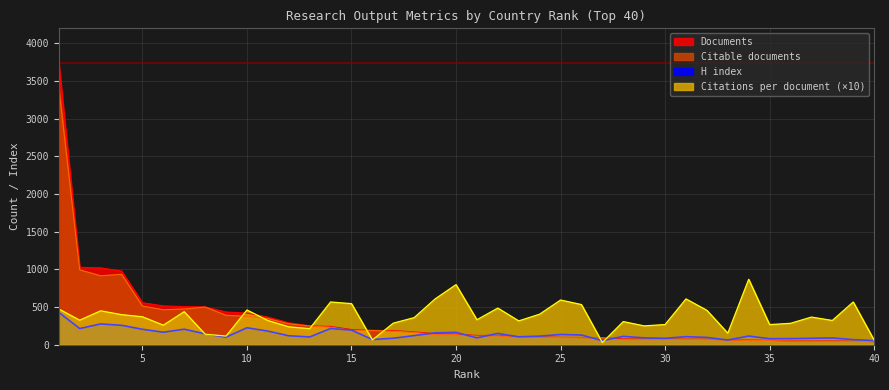

Where is the first local maximum for Citations per document?

3